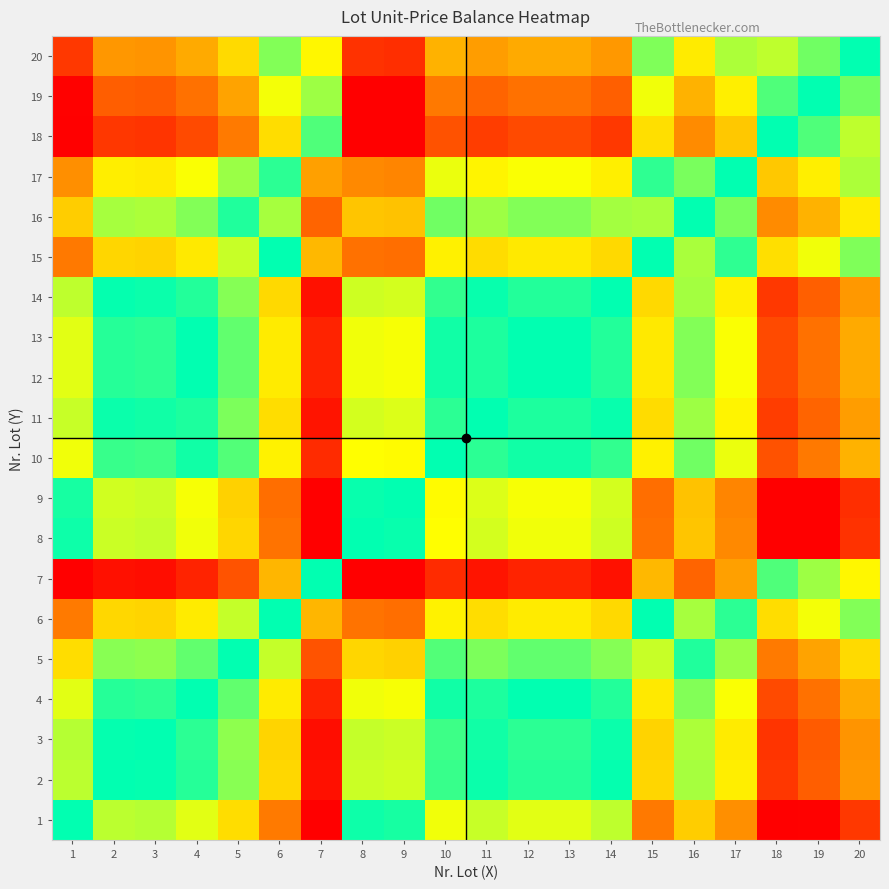

Which series has the largest total across all categories?

7